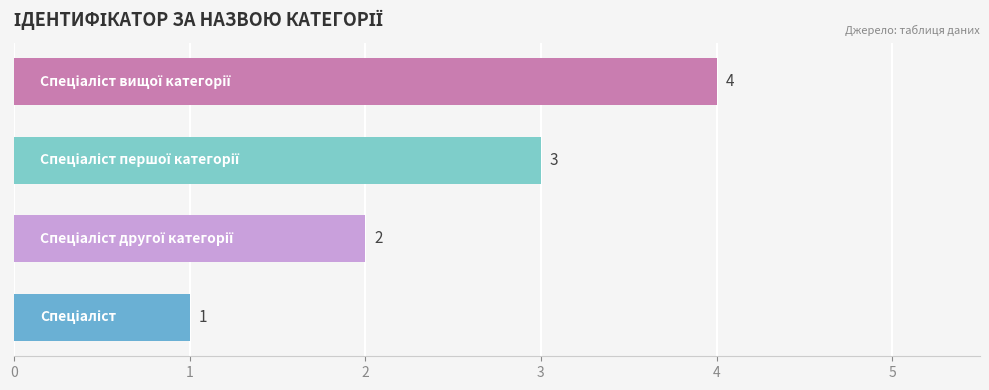

What is the maximum value shown in the chart?

4